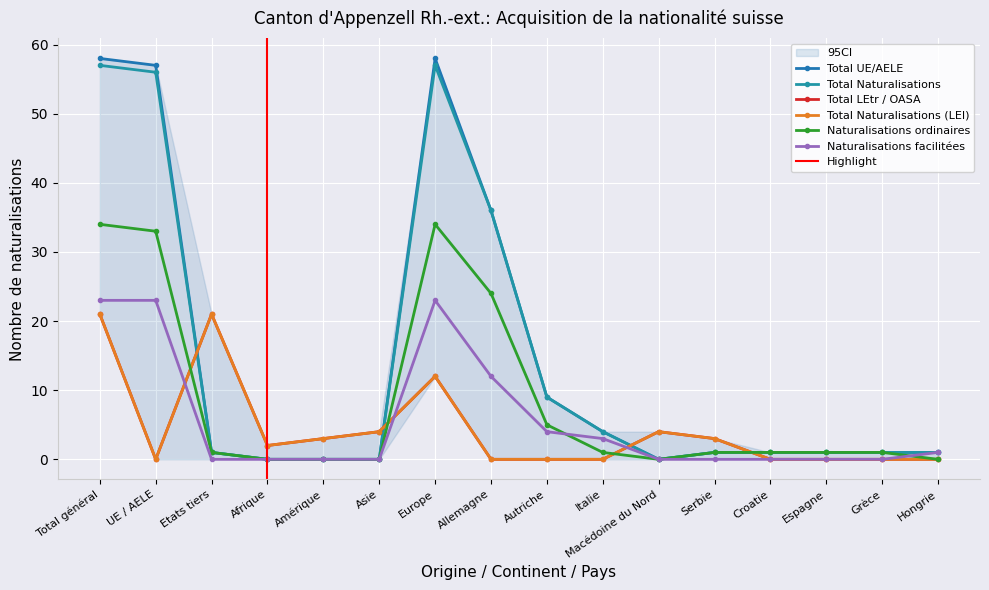

True or false: Total Naturalisations (LEI) and Total Naturalisations cross at least once.

True